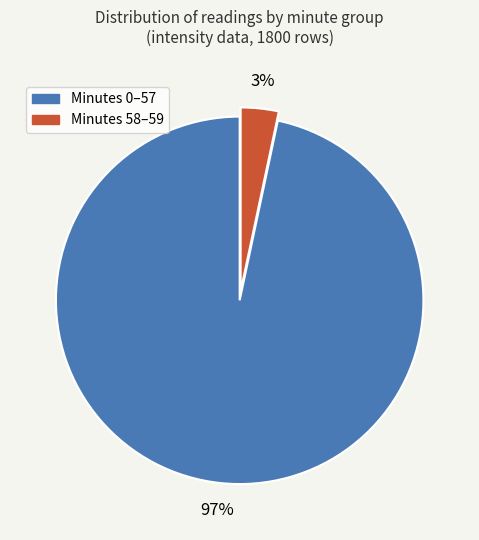

Is it true that Minutes 58–59 is 3% of the pie?

True